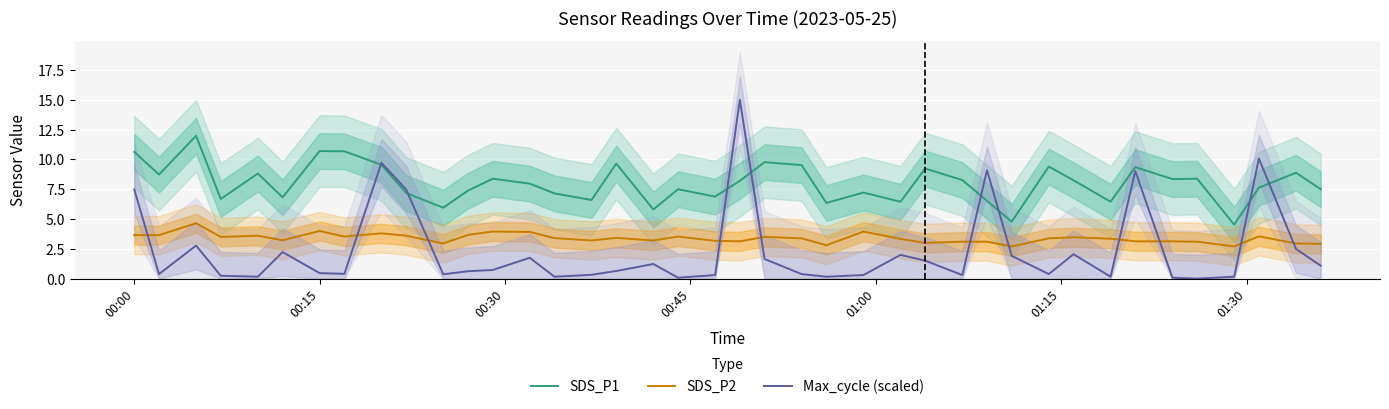

What is the maximum value for SDS_P1?

12.0